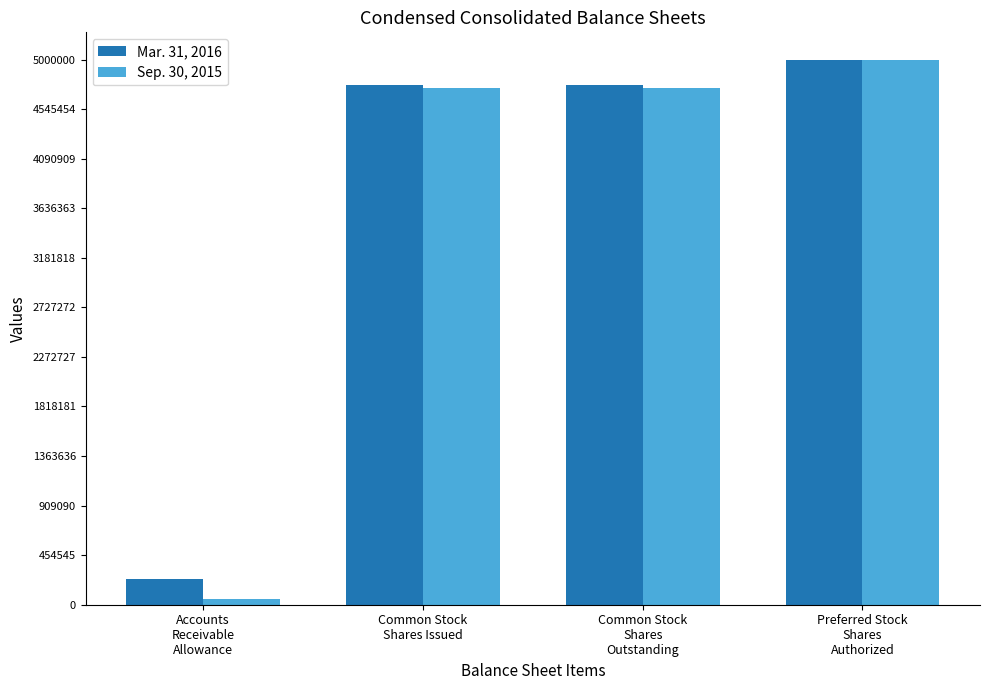

How many data points in Sep. 30, 2015 are less than 4741498?

1